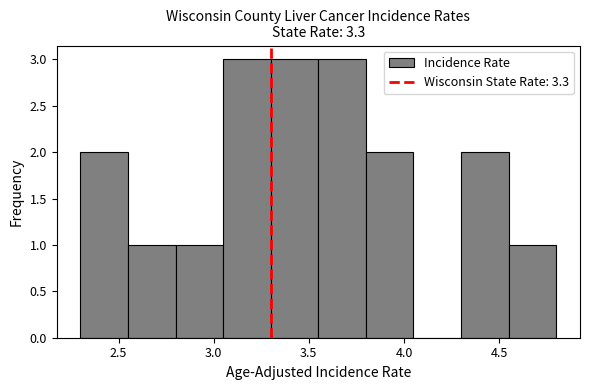

Reading left to right, transcribe this chart: for each bar, give the range it covers on the x-axis and its height. The values are not printed on the chart, so give them approximately, as read against the axis.

2.30 to 2.55: 2
2.55 to 2.80: 1
2.80 to 3.05: 1
3.05 to 3.30: 3
3.30 to 3.55: 3
3.55 to 3.80: 3
3.80 to 4.05: 2
4.05 to 4.30: 0
4.30 to 4.55: 2
4.55 to 4.80: 1